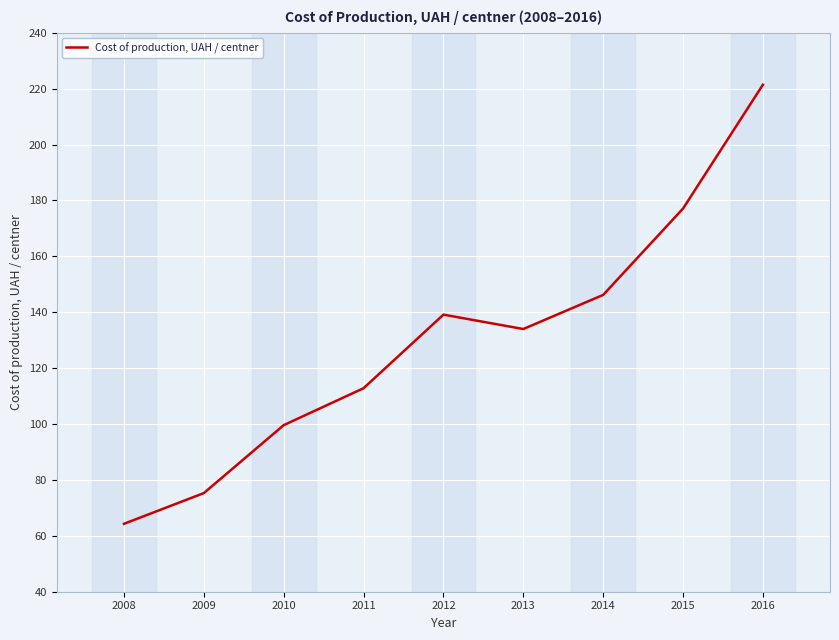

What is the difference between the values at 2010 and 2008?

35.3